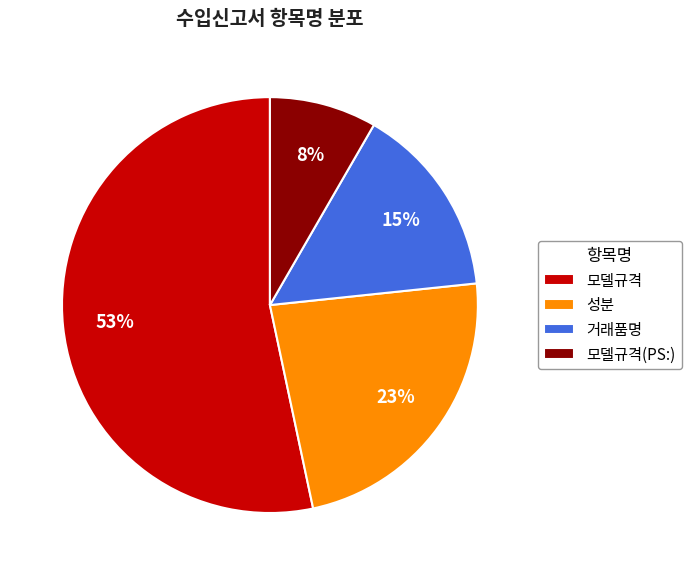

To the nearest percent, what is the difference between the largest and smallest slice percentages?

45%